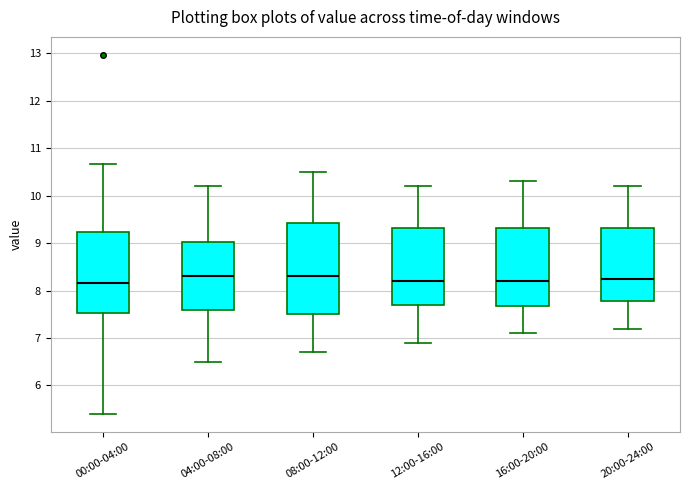

Comparing the boxes themselves (not the whiskers), which one is the tallest?

08:00-12:00